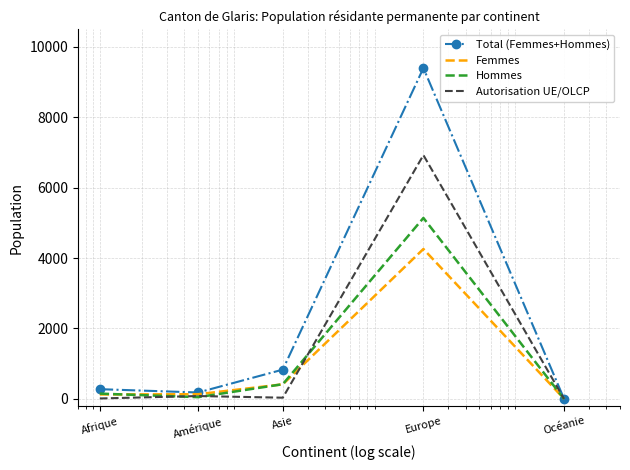

What is the maximum value shown in the chart?

9398